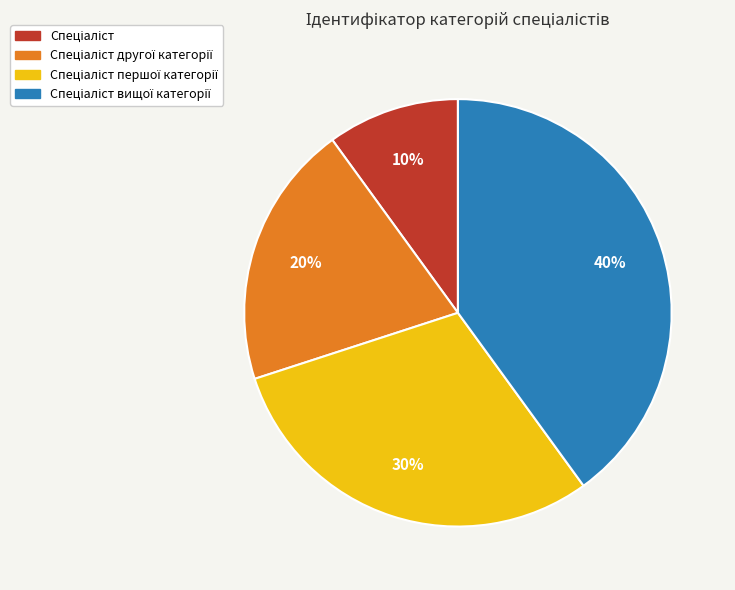

Does any single category account for the majority?

No